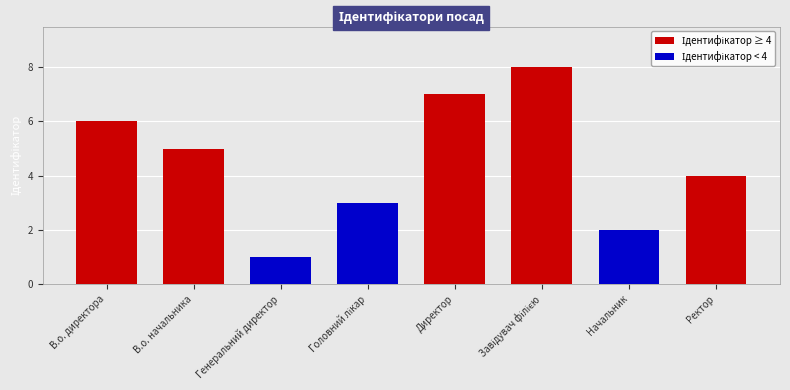

How many bars are there in total?

8